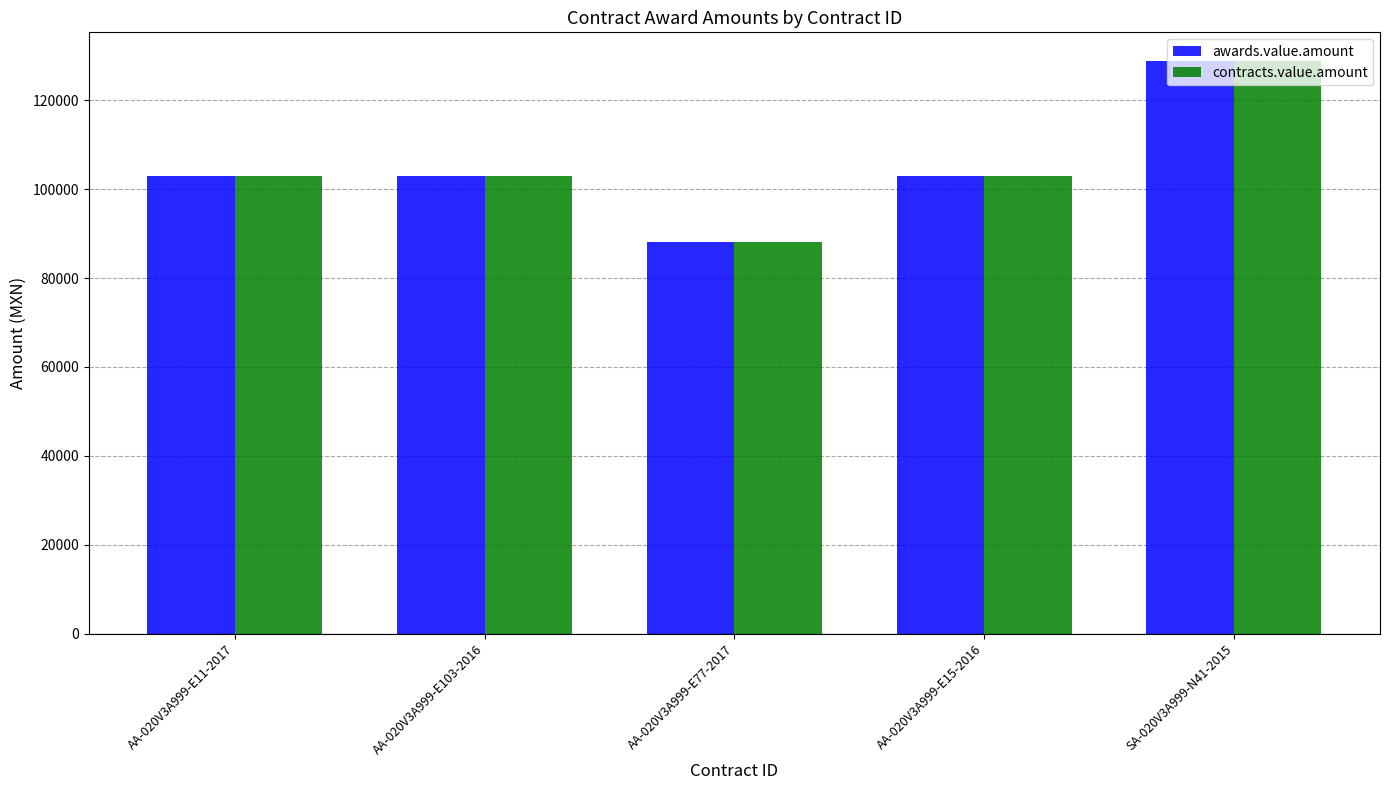

How many values in the awards.value.amount series exceed 103065?

4